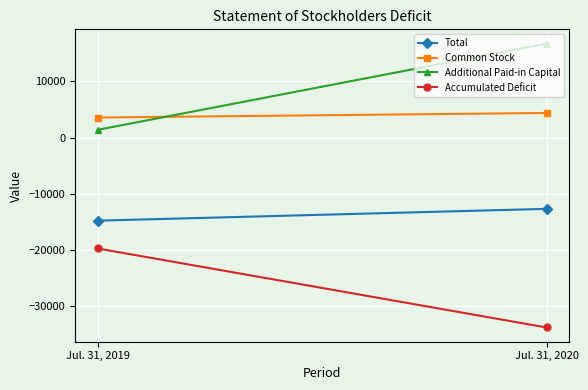

Is the value of Additional Paid-in Capital at Jul. 31, 2020 greater than the value of Total at Jul. 31, 2020?

Yes